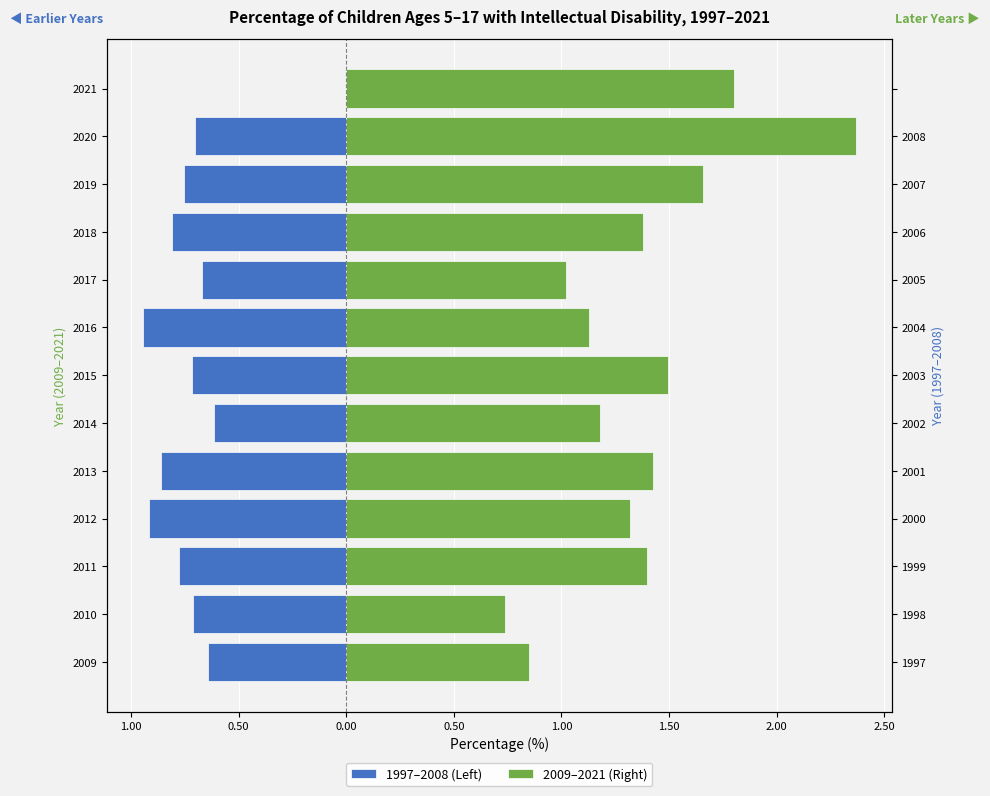

What is the lowest value of the 2009–2021 (Right) series?

0.7